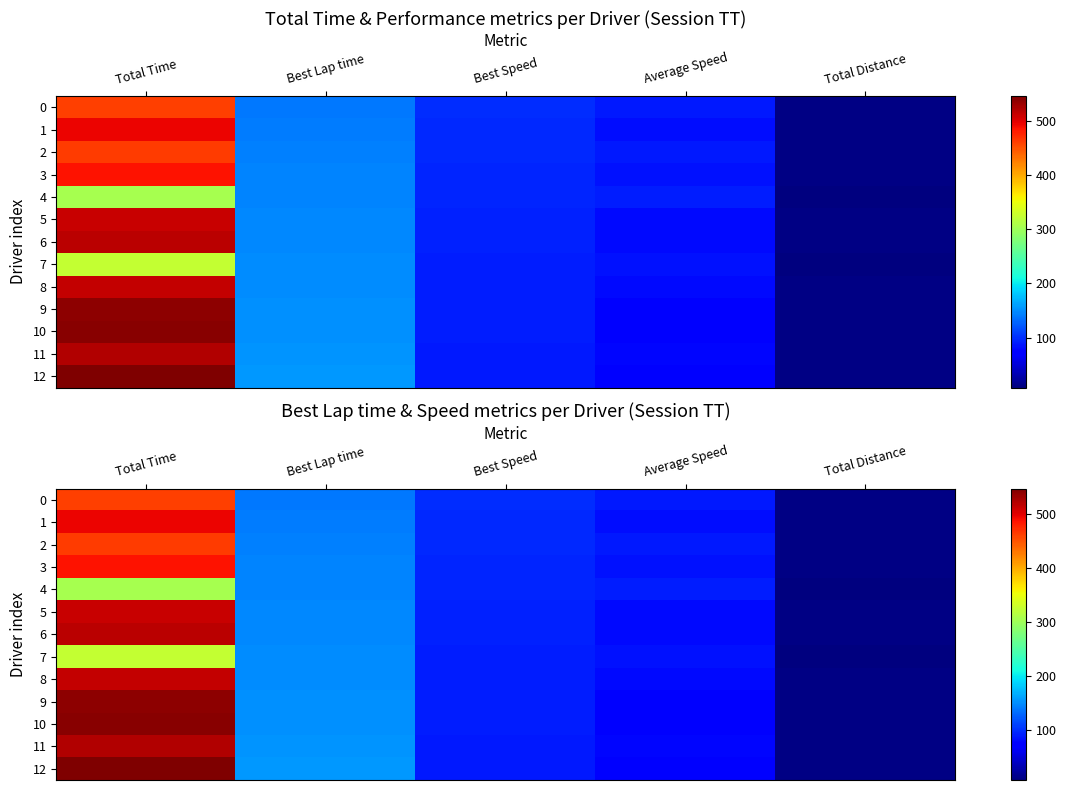

Which series changed the most between Best Lap time and Total Distance?

12